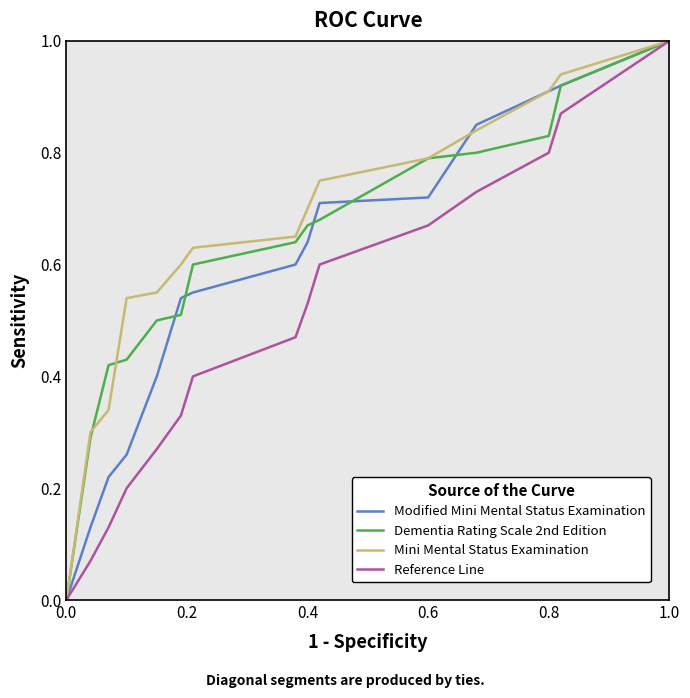

What is the sum of all Dementia Rating Scale 2nd Edition values?

9.1